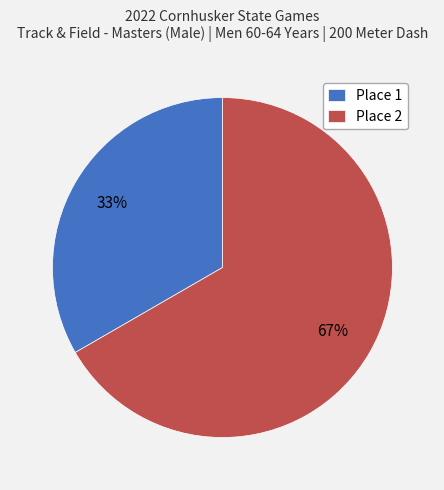

Combined, do Place 2 and Place 1 account for over 50%?

Yes